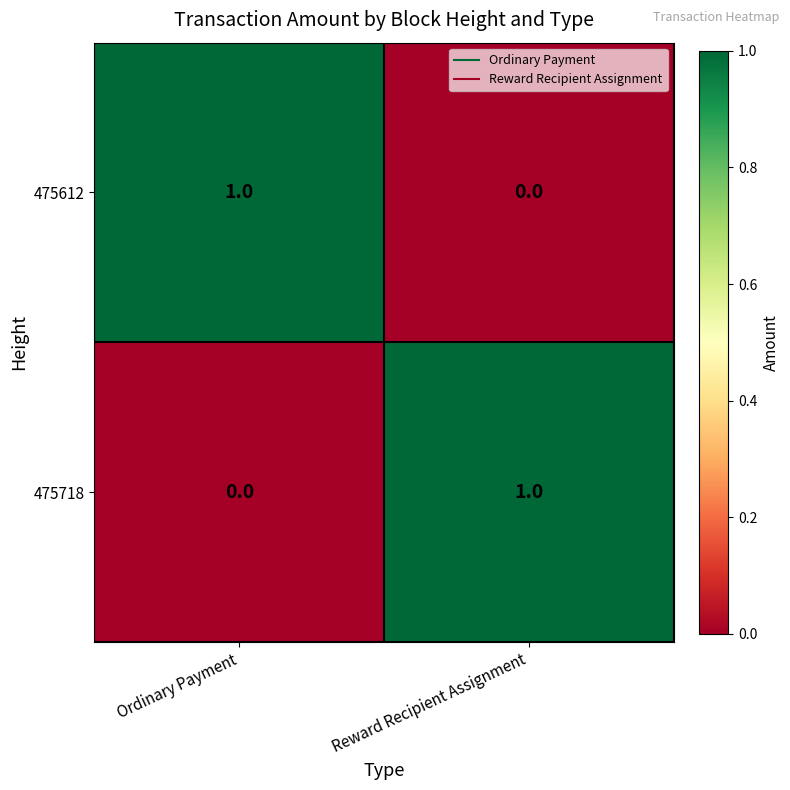

At which label does 475612 reach its minimum?

Reward Recipient Assignment